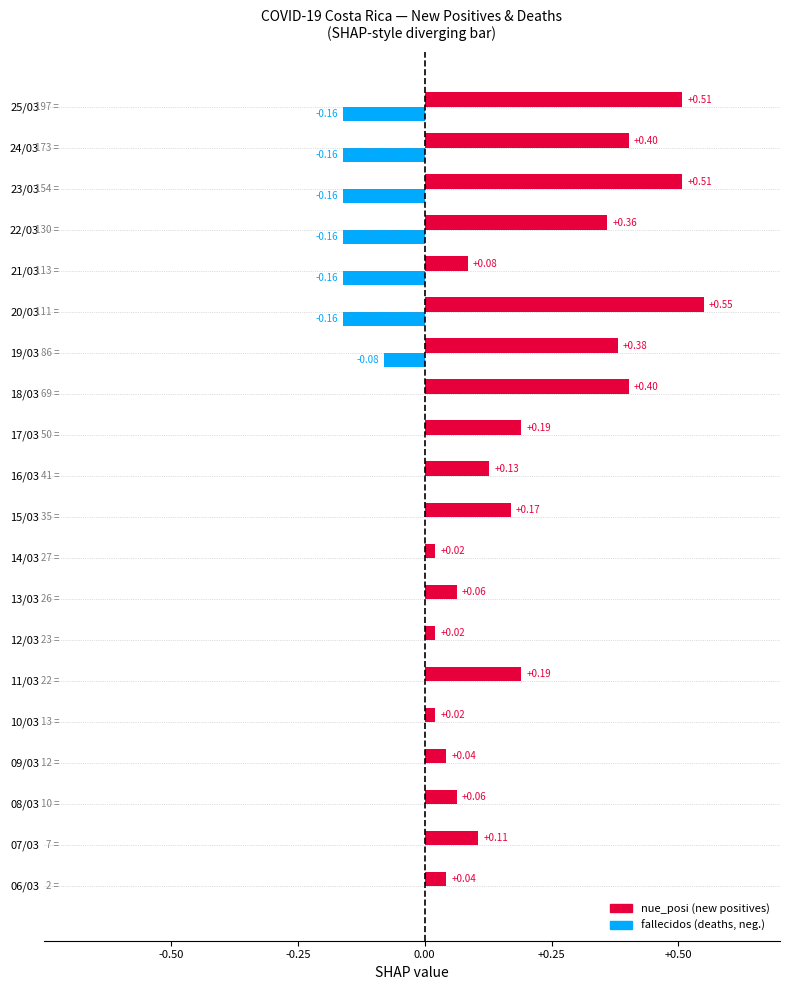

At which category is the sum across all series the highest?

18/03